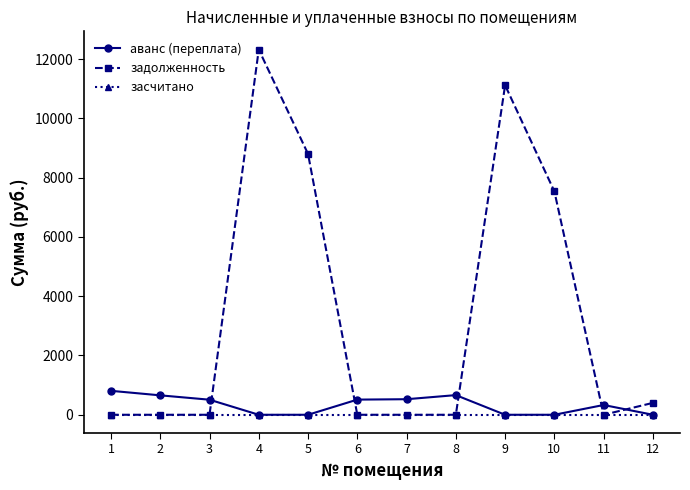

How many data points in задолженность are above 0?

5